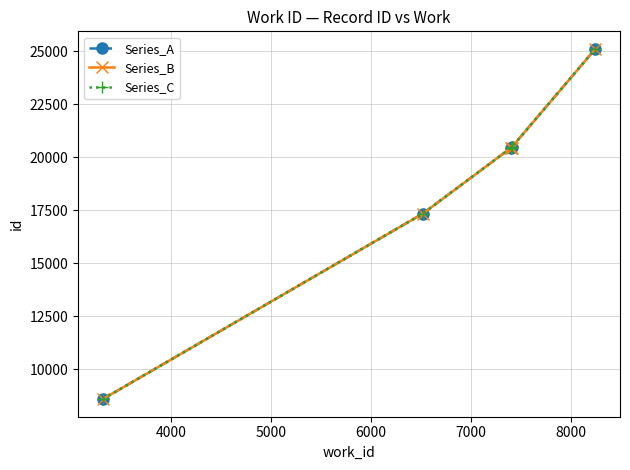

What is the value of the Series_C point at the 2nd from the left?

17332